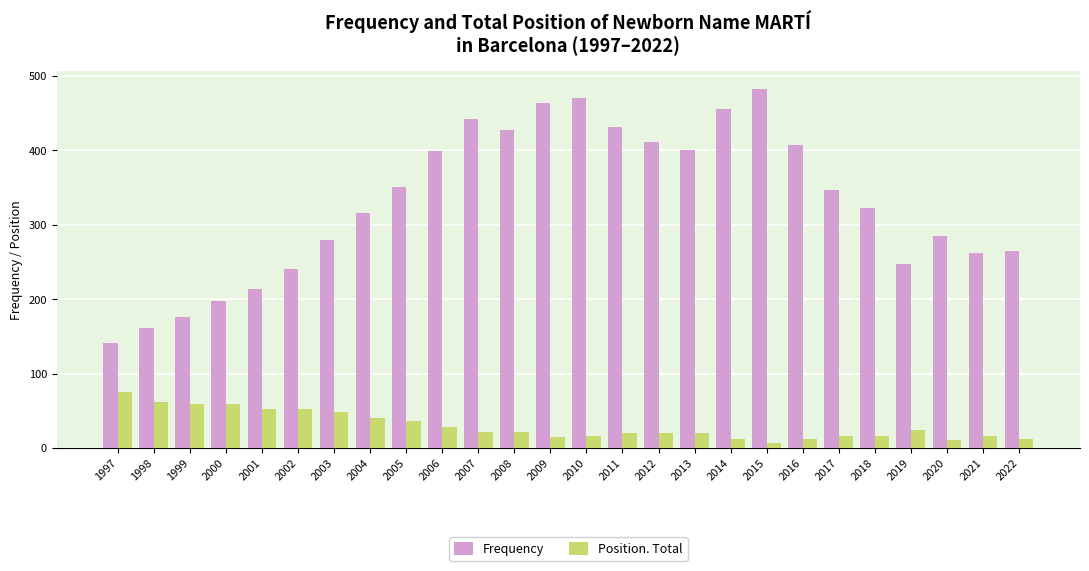

Rank the series by their average value, from lowest to highest.

Position. Total, Frequency